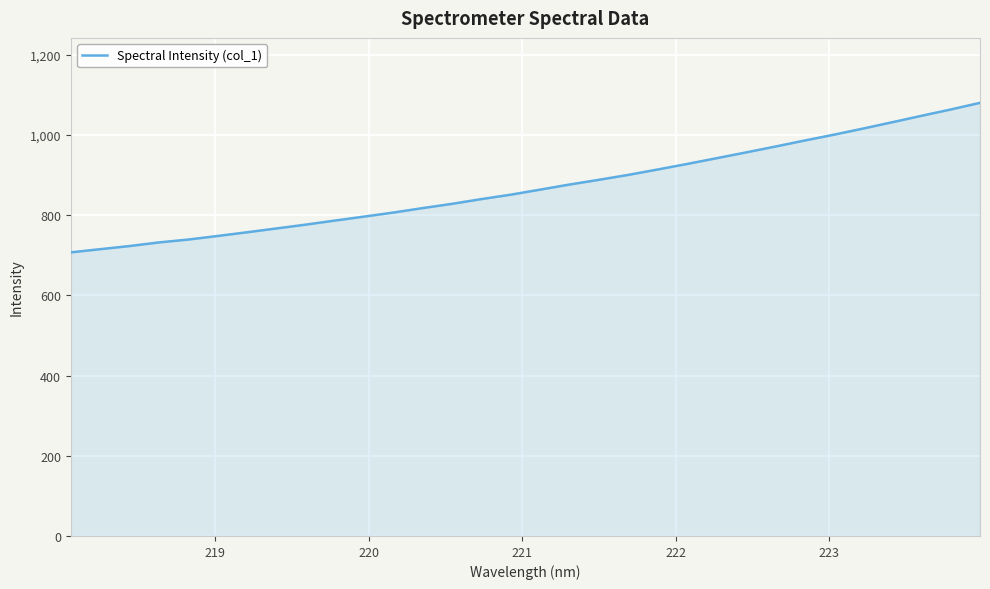

What is the smallest value displayed?

707.5